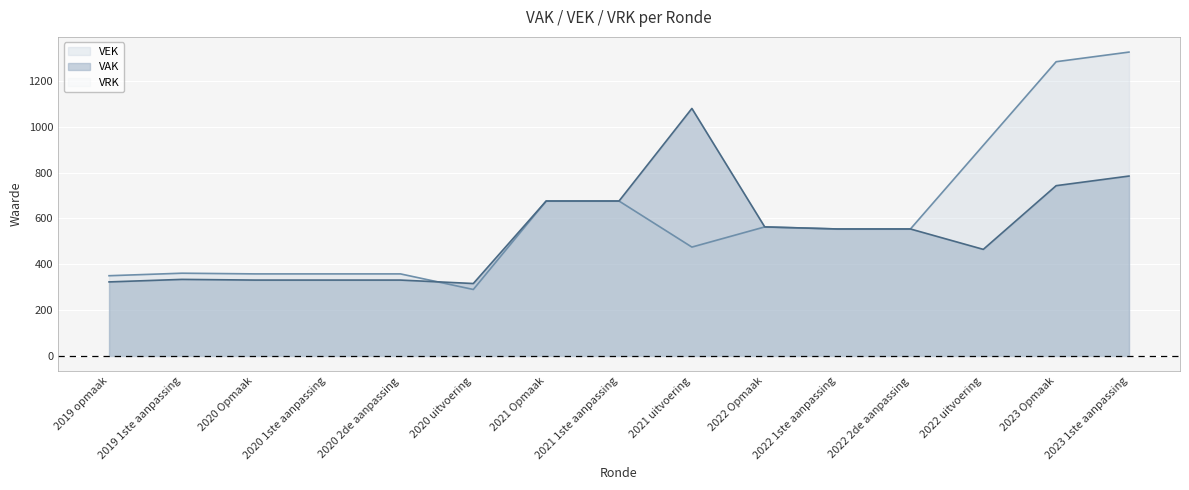

What is the difference between the maximum and minimum values in the VAK series?

764